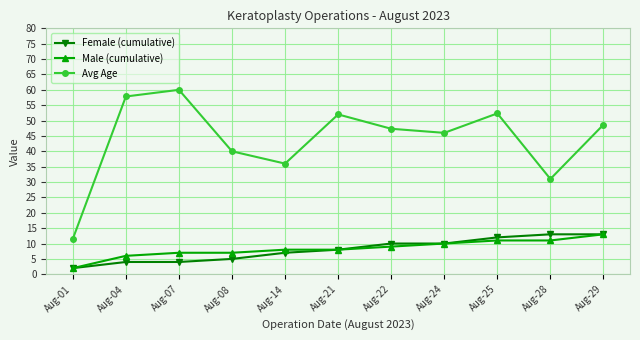

What are all the series names shown in the legend?

Female (cumulative), Male (cumulative), Avg Age